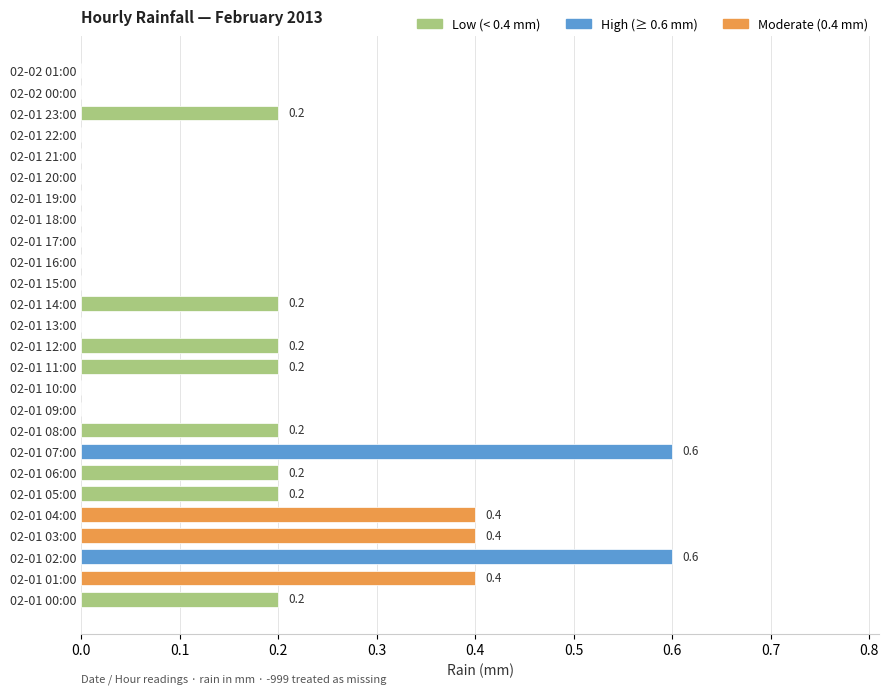

The value at 02-01 19:00 is 0.0. True or false?

True